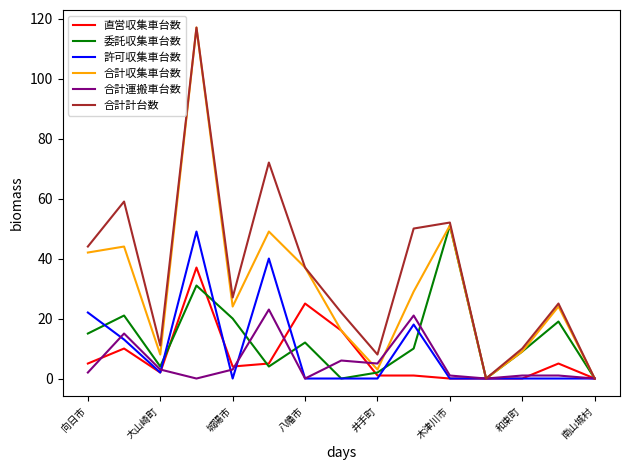

Count the number of data series in this chart.

6